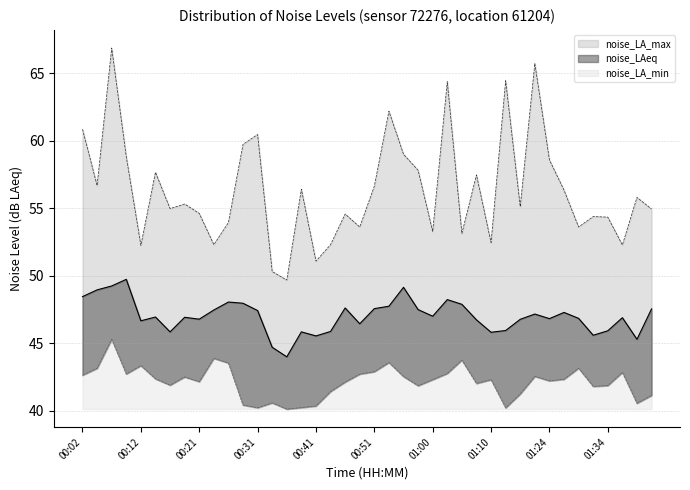

What is the total value across all series at 01:32?

141.8